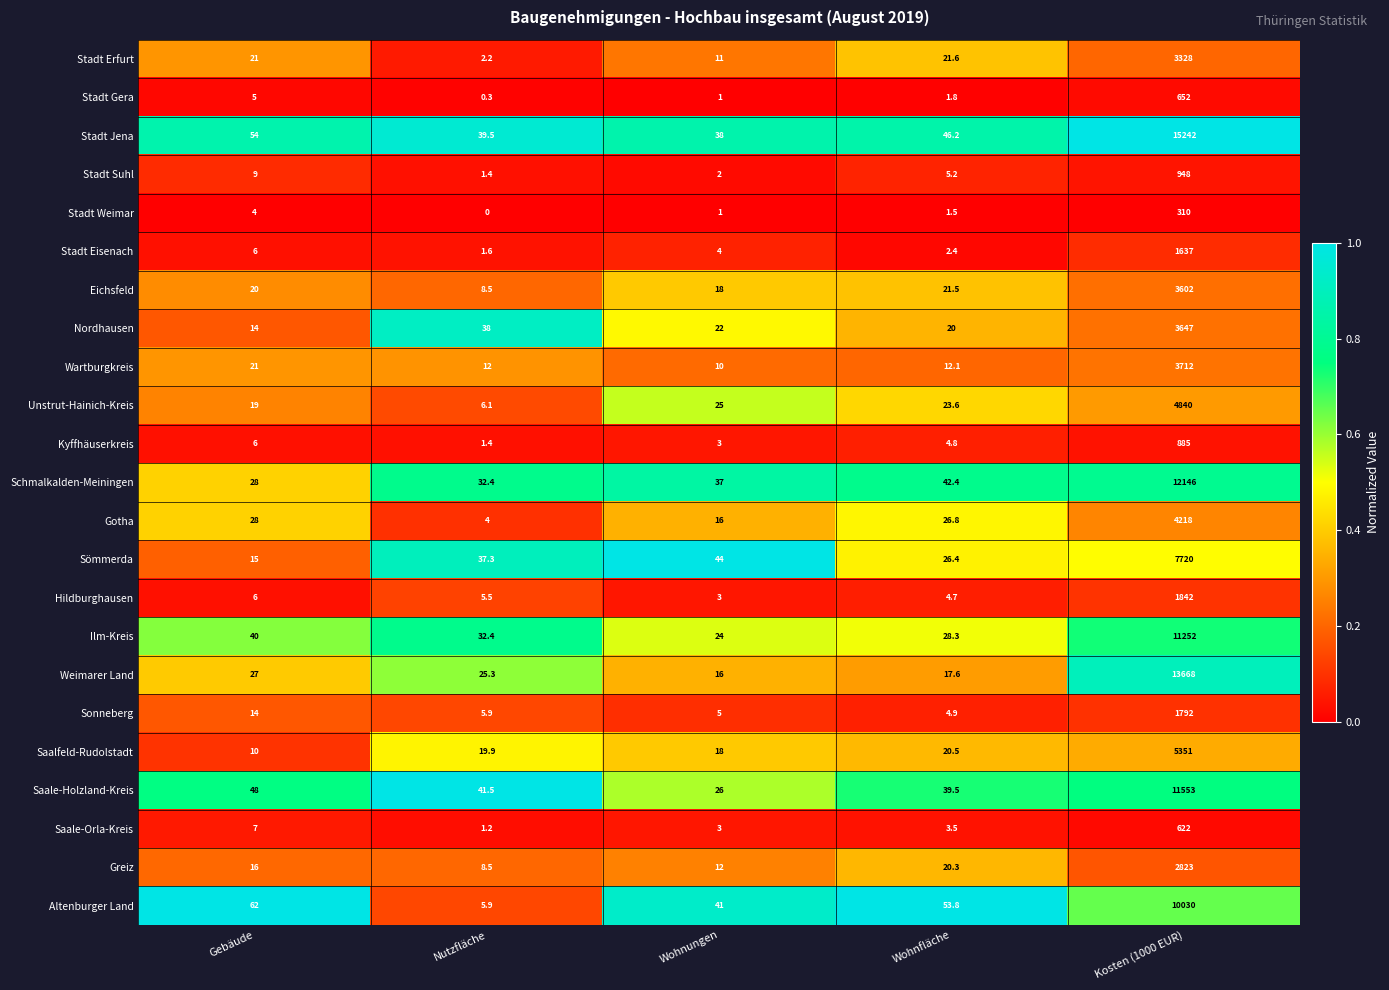

True or false: Stadt Weimar has a value of 1.5 at Wohnfläche.

True